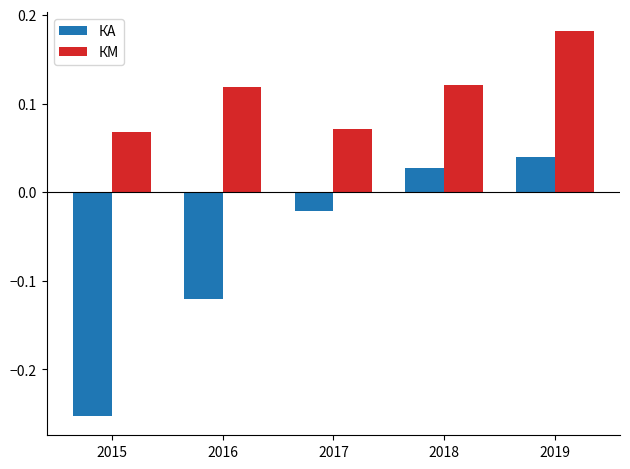

Which series changed the most between 2015 and 2019?

КА